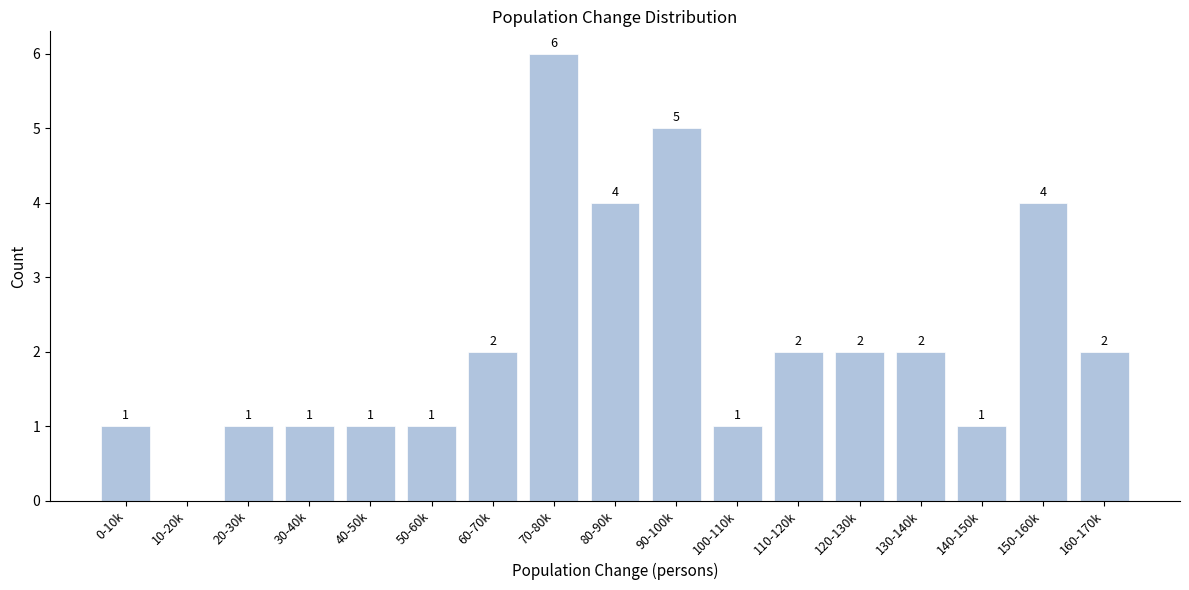

Reading right to left, what are all the values shown in this chart?

160-170k=2	150-160k=4	140-150k=1	130-140k=2	120-130k=2	110-120k=2	100-110k=1	90-100k=5	80-90k=4	70-80k=6	60-70k=2	50-60k=1	40-50k=1	30-40k=1	20-30k=1	10-20k=0	0-10k=1